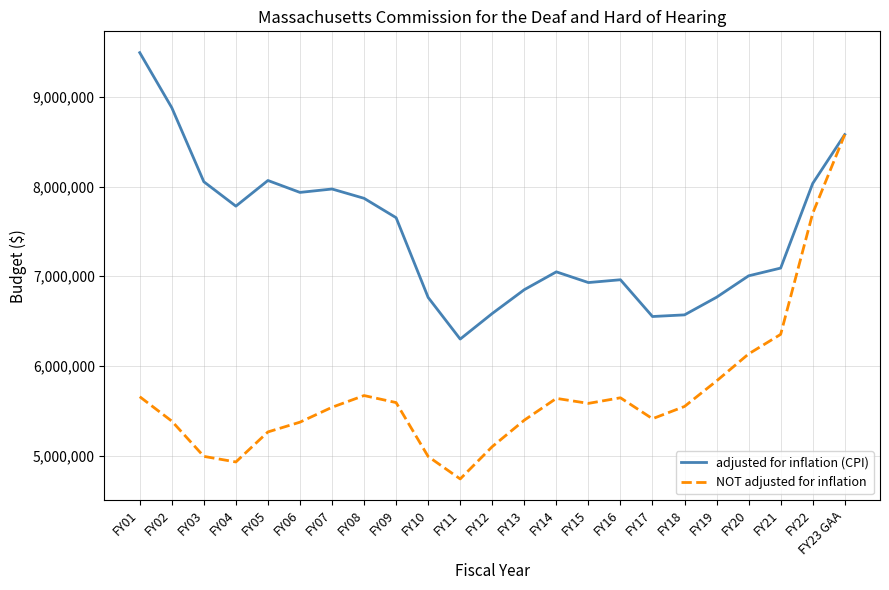

What is the minimum value shown in the chart?

4740218